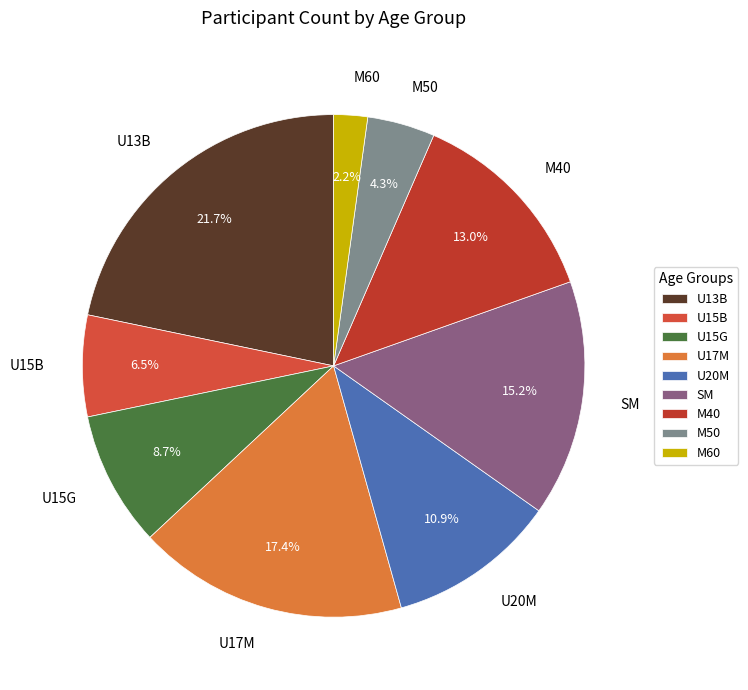

Does M60 account for over 50% of the chart?

No